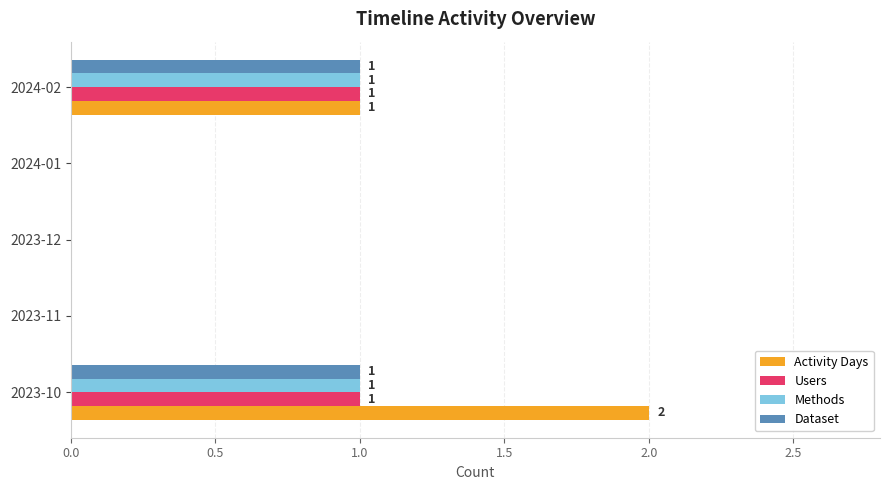

The value of Activity Days at 2023-10 is 3. True or false?

False